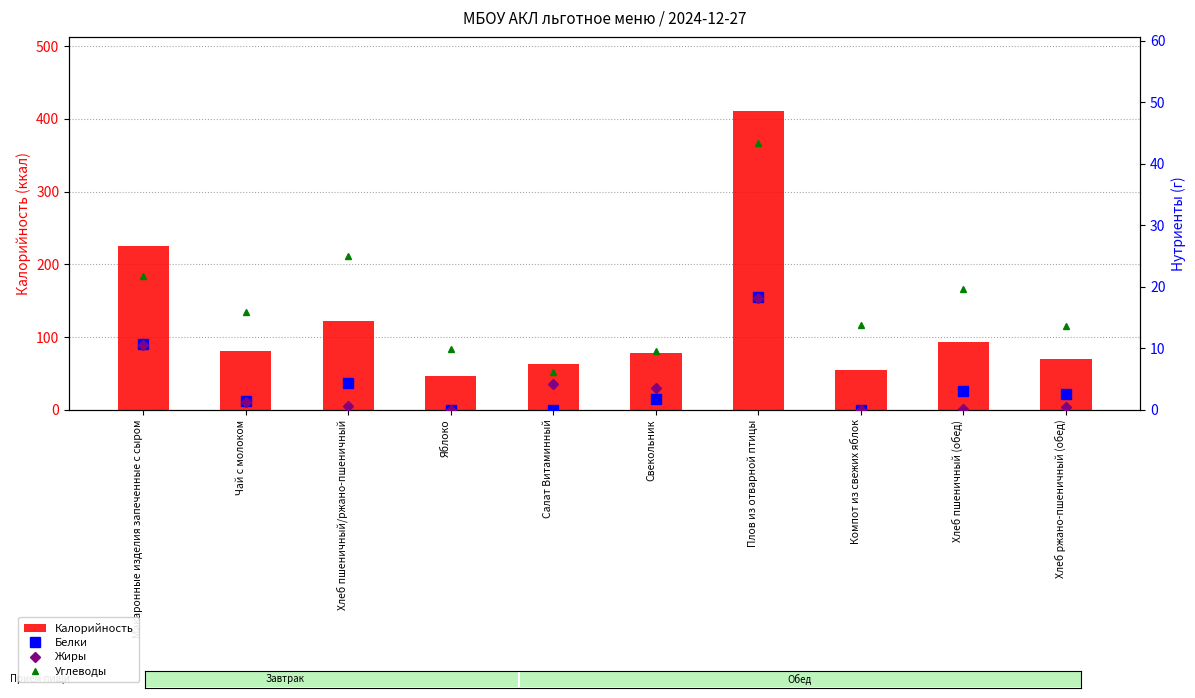

What is the total value across all series at Макаронные изделия запеченные с сыром?

268.0